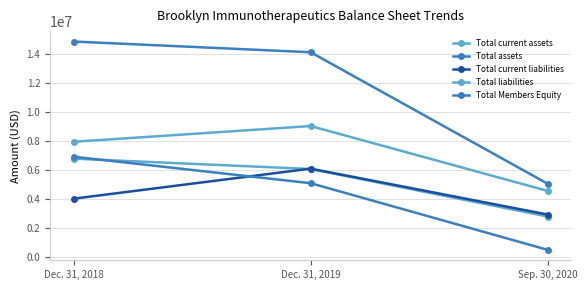

Is this an area chart (filled region under the line)?

No